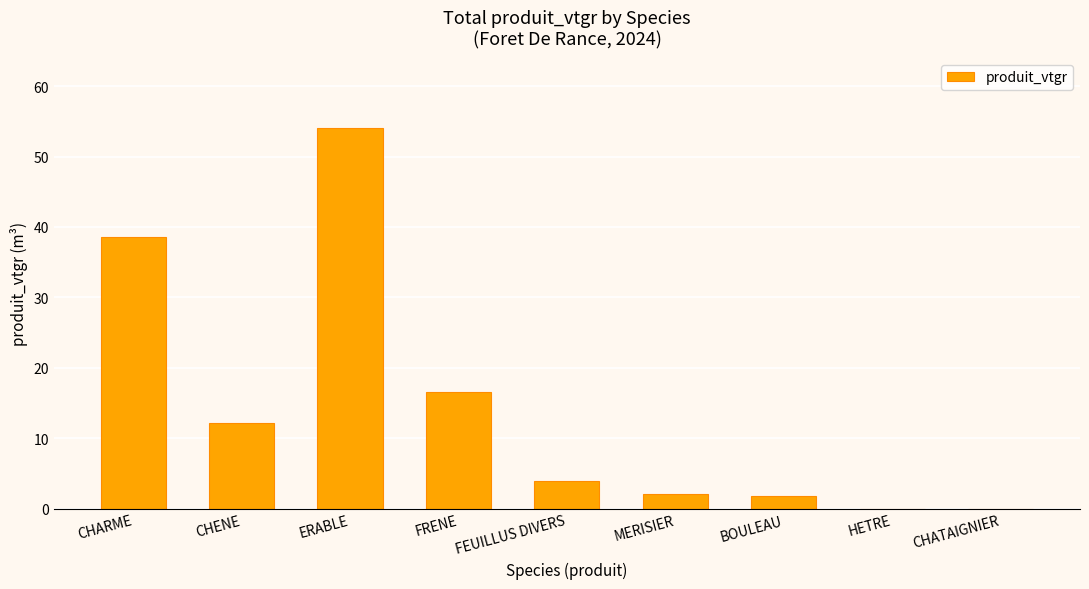

What is the change in value from CHENE to ERABLE?

+41.9